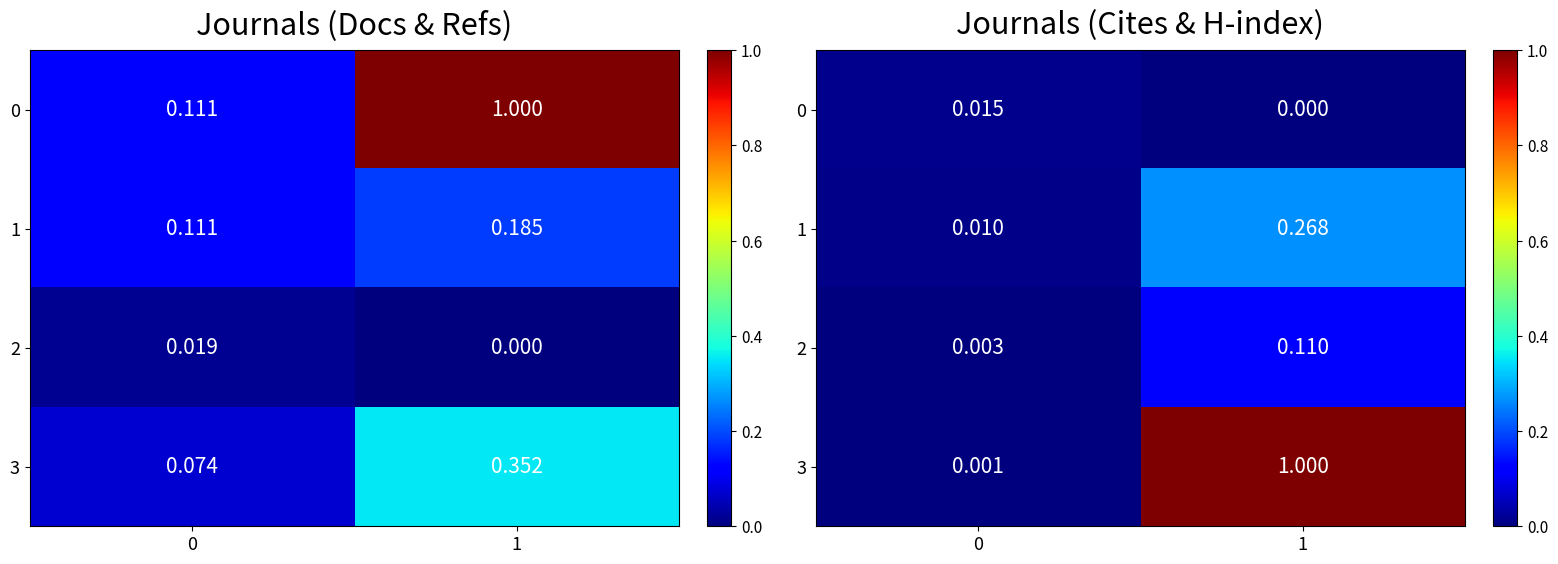

What is the spread (max minus min) of values at 1?

1.0